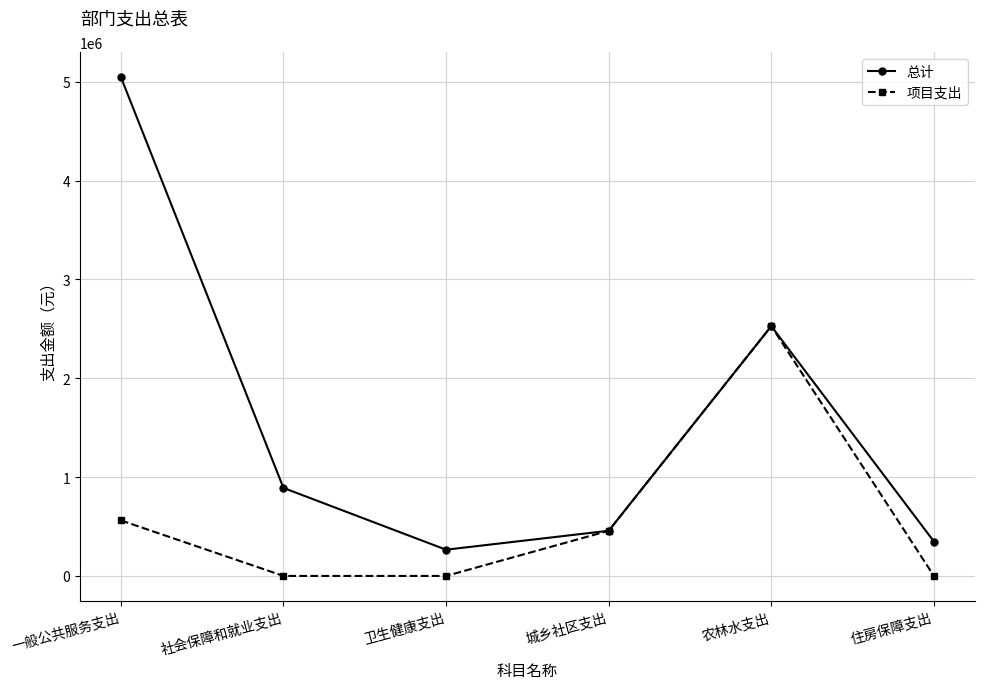

The value of 总计 at 一般公共服务支出 is 2676318.4. True or false?

False